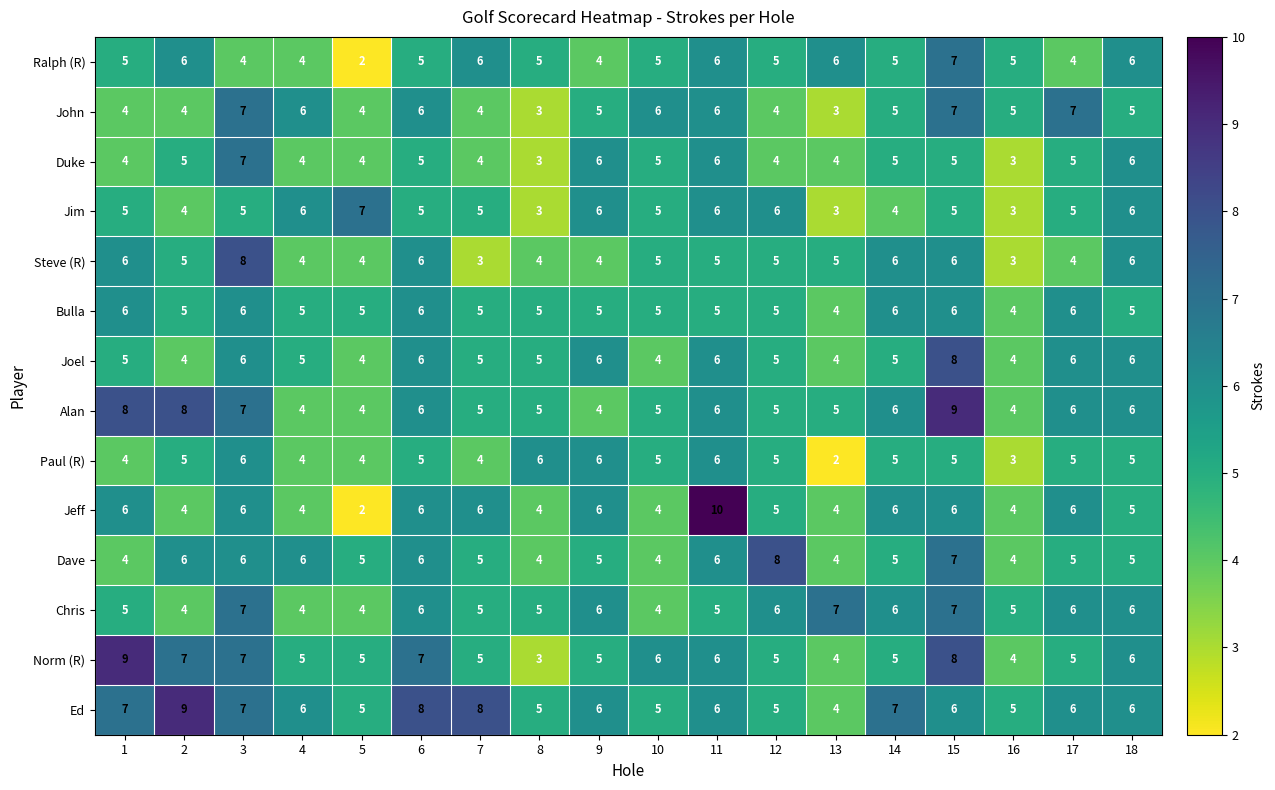

What is the greatest value displayed?

10